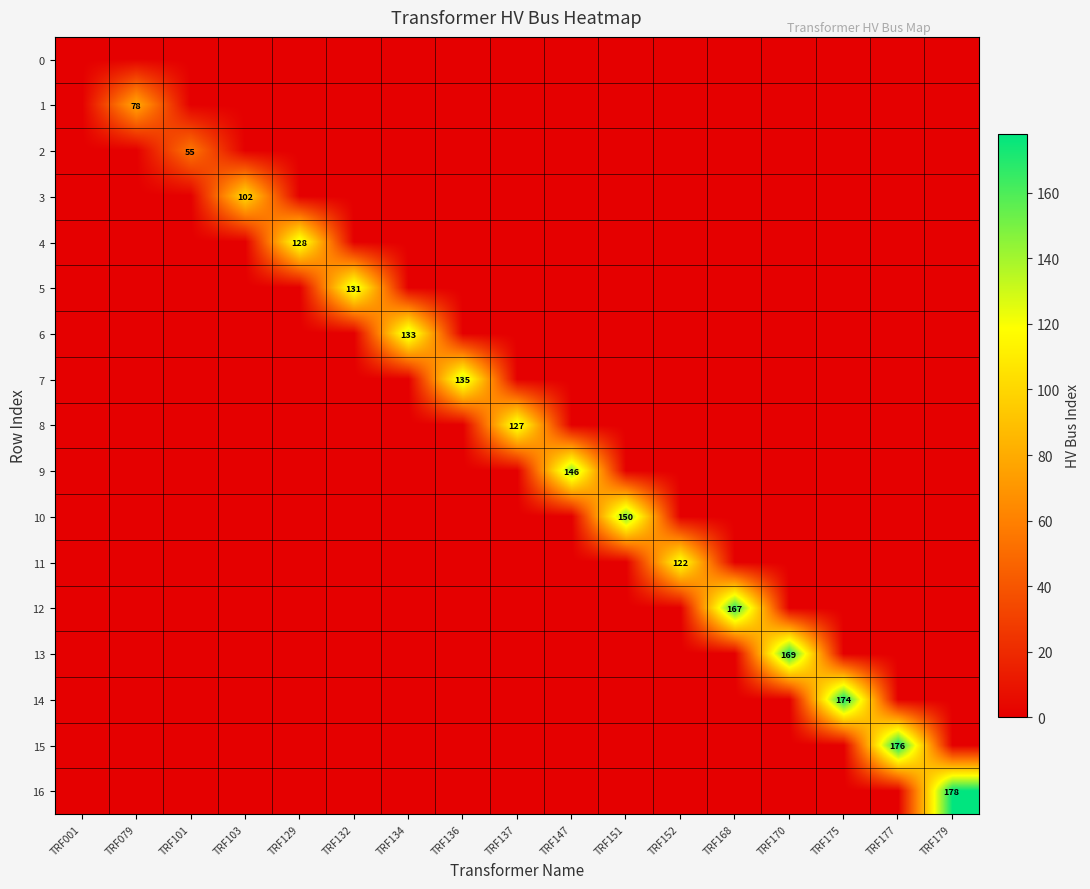

The value of 12 at TRF168 is 167. True or false?

True